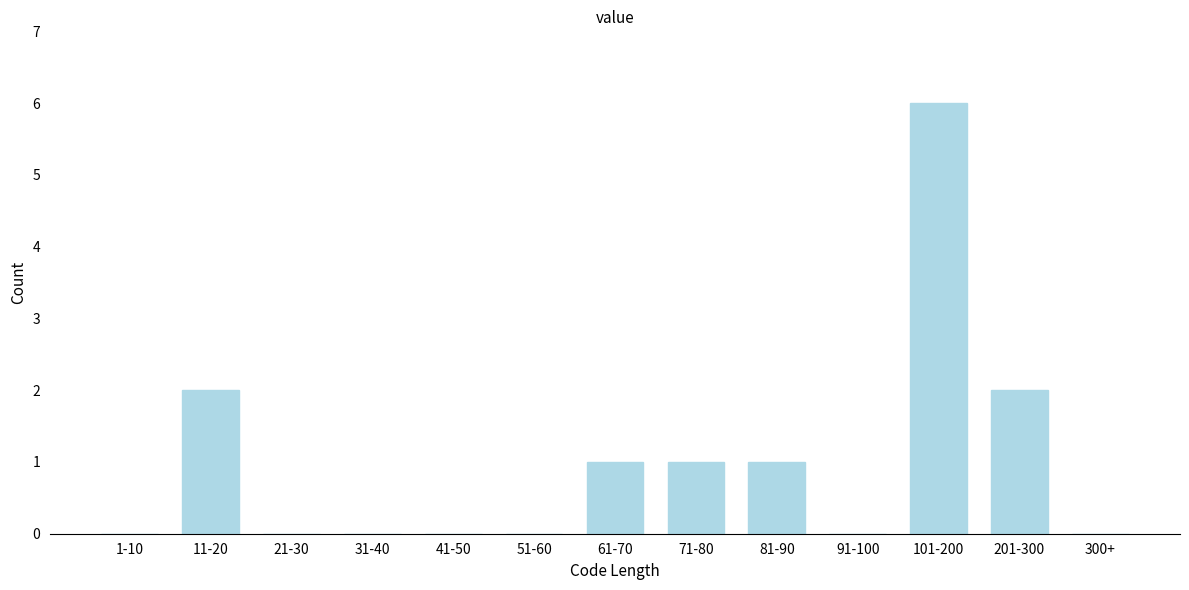

Reading left to right, transcribe all the data shown in this chart.

1-10=0	11-20=2	21-30=0	31-40=0	41-50=0	51-60=0	61-70=1	71-80=1	81-90=1	91-100=0	101-200=6	201-300=2	300+=0